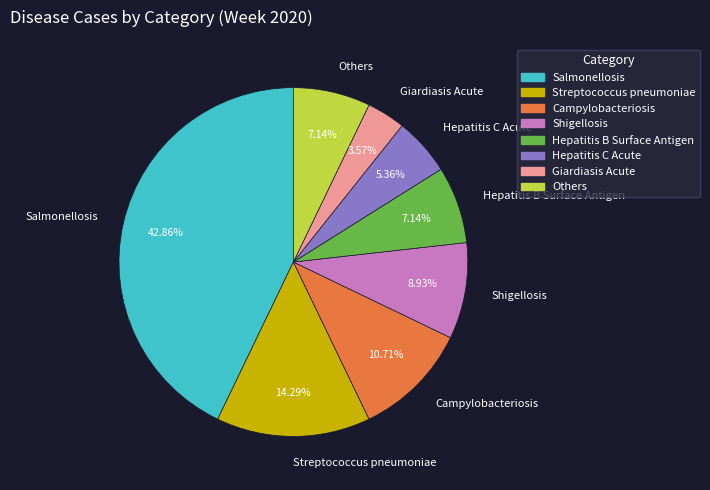

Does any single category account for the majority?

No